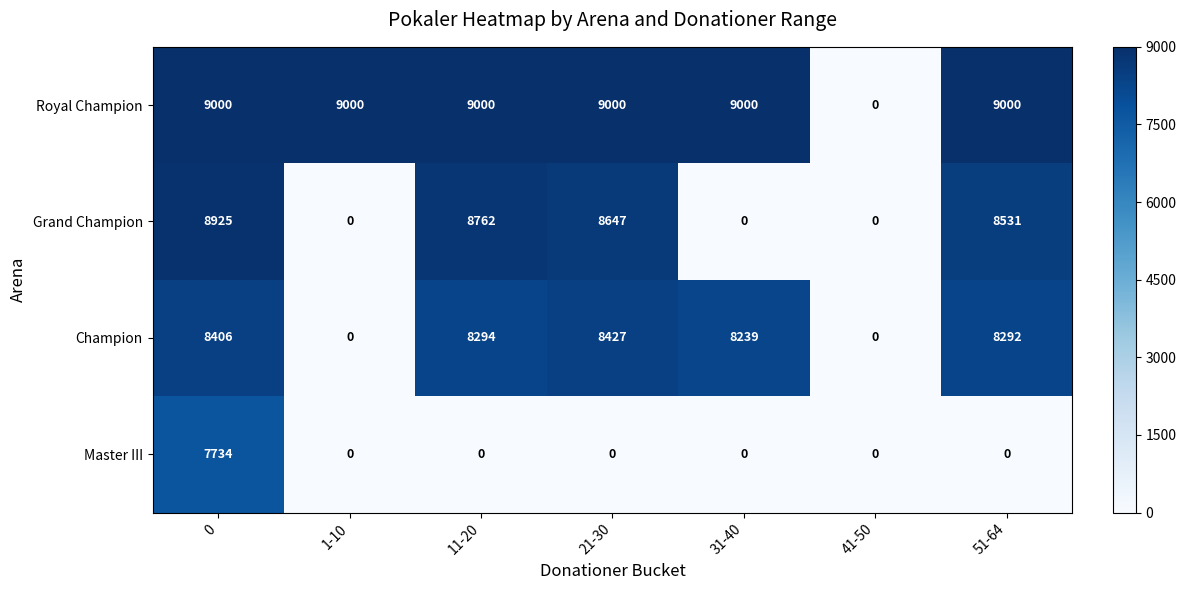

Which series has the largest range (max minus min)?

Royal Champion